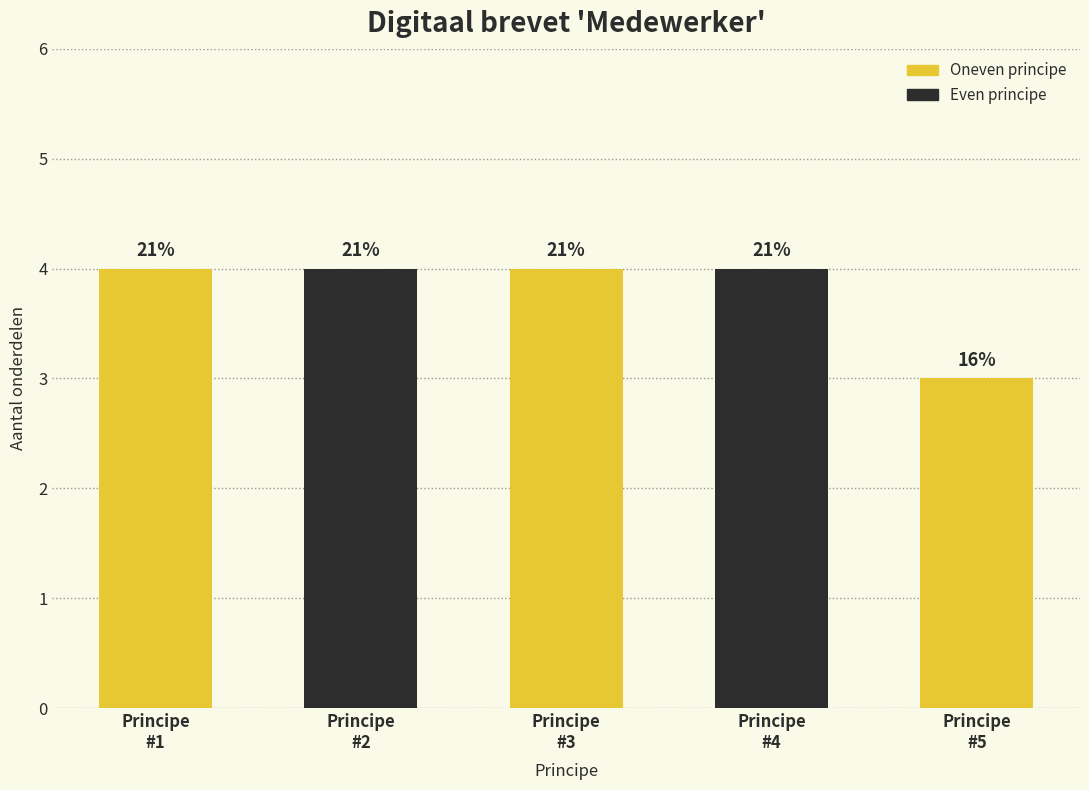

How many bars are there in total?

5